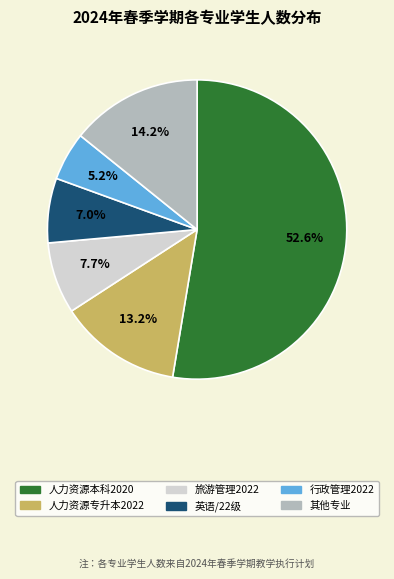

Is there any slice that represents more than half of the pie?

Yes